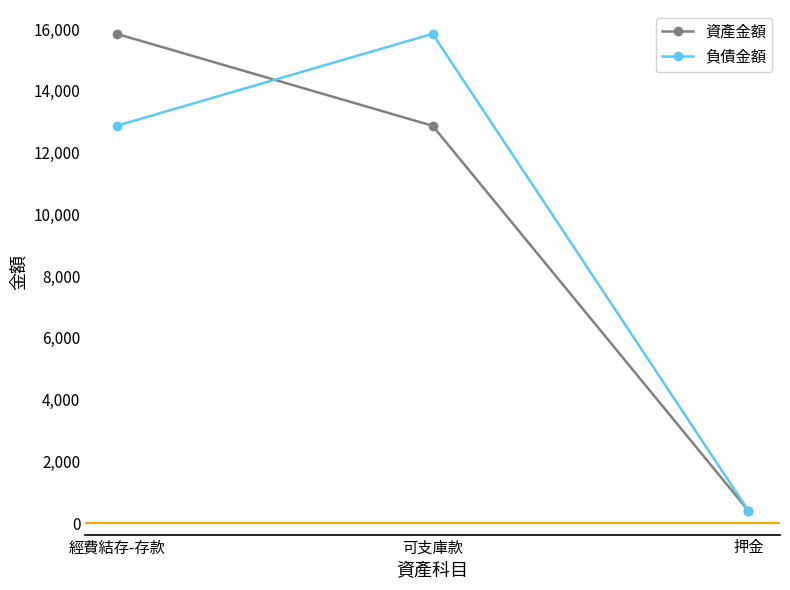

Reading left to right, what are all the values shown in this chart?

資產金額: 15848	12870	400
負債金額: 12870	15848	400